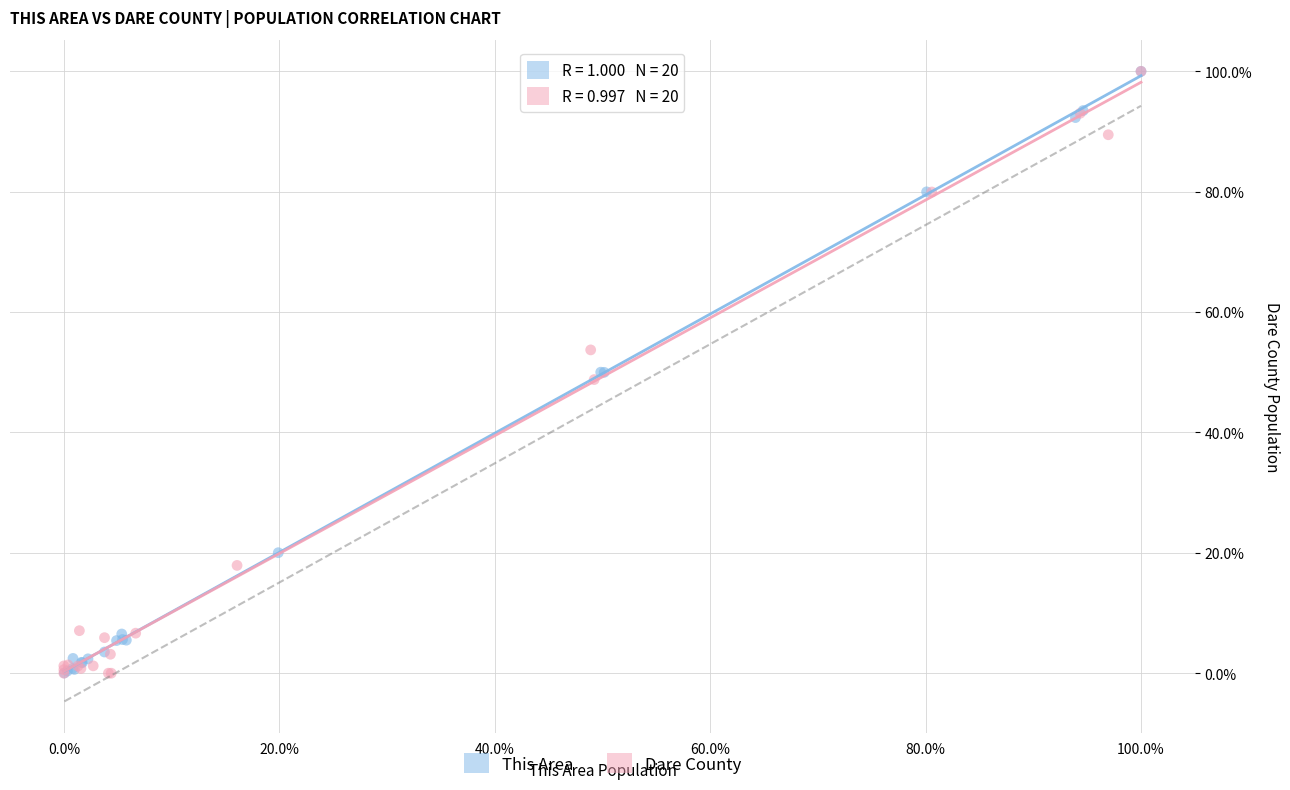

What are all the series names shown in the legend?

This Area, Dare County